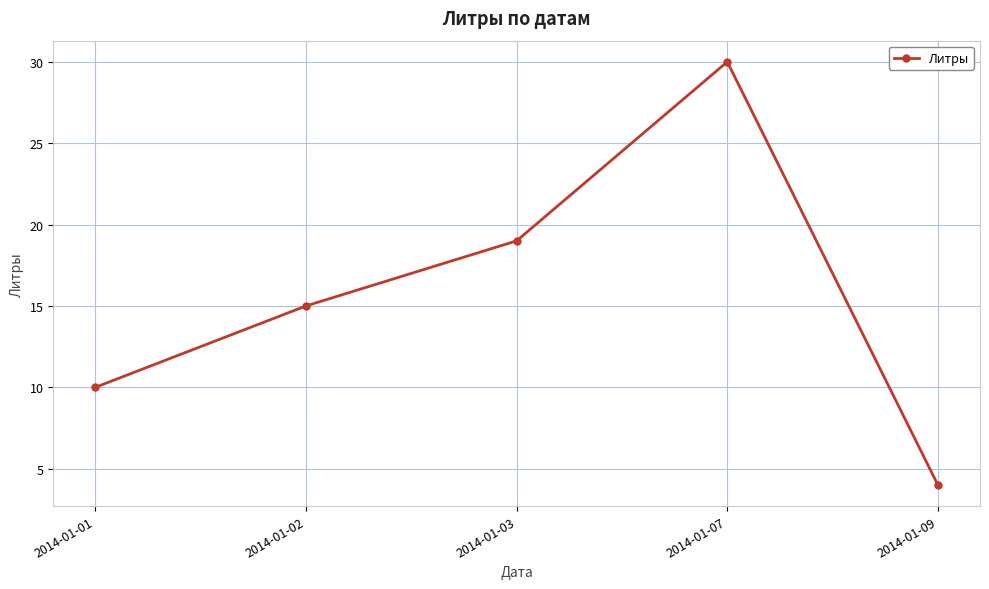

Which has a higher value, 2014-01-01 or 2014-01-02?

2014-01-02